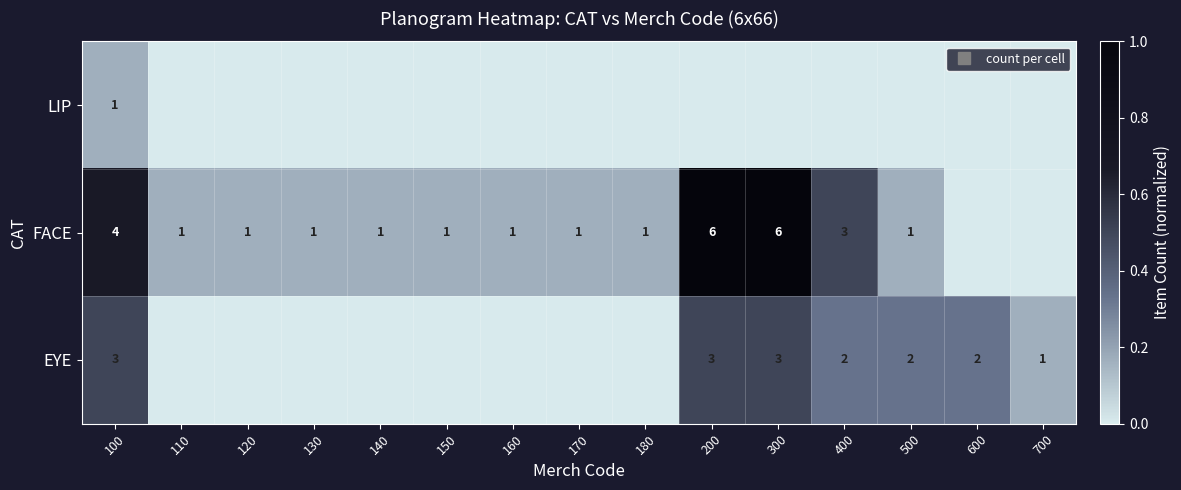

What is the sum of all FACE values?

4.7